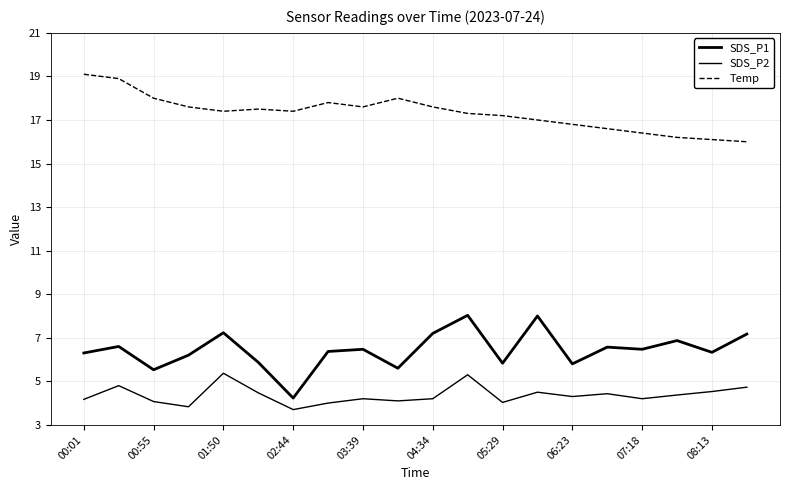

Rank the series by their maximum value, from lowest to highest.

SDS_P2, SDS_P1, Temp